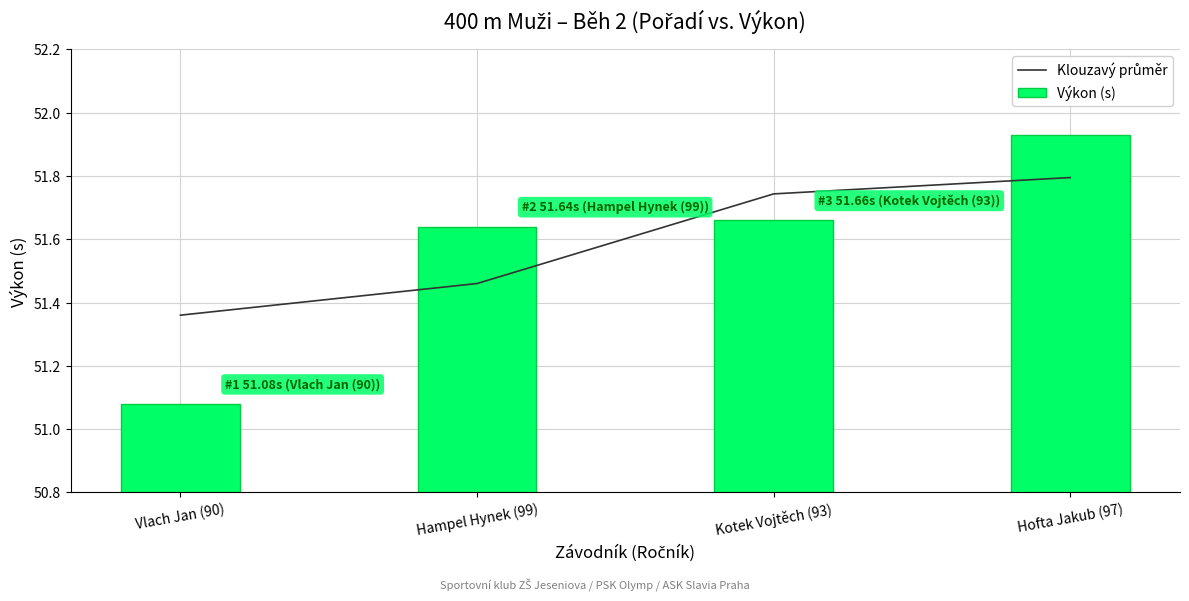

How many groups of bars are there?

4